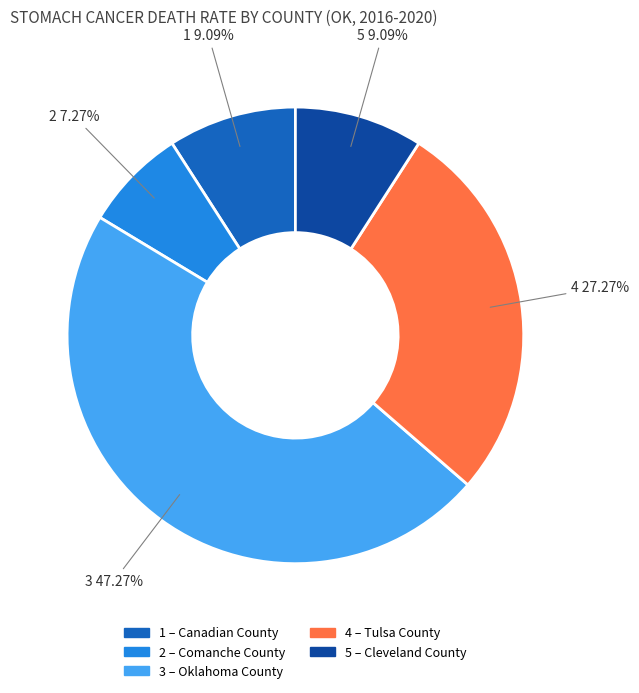

Is there any slice that represents more than half of the pie?

No